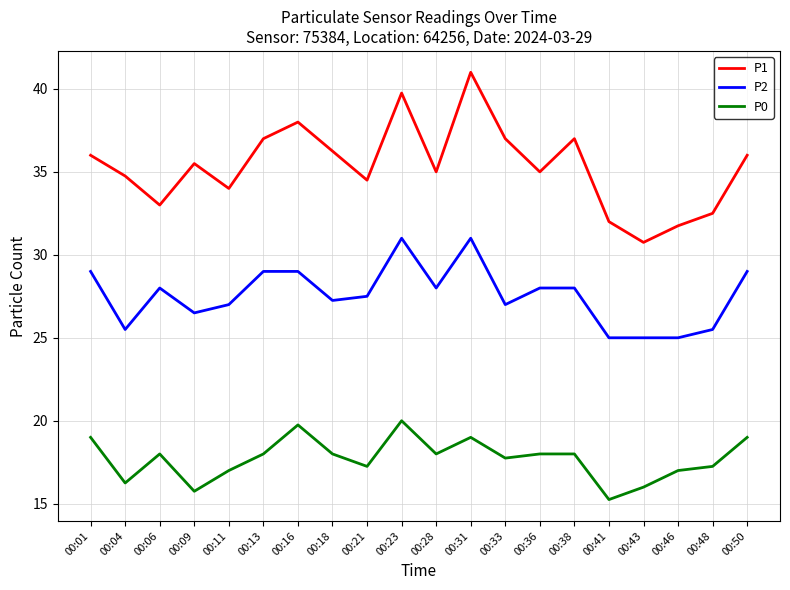

Which series has the largest range (max minus min)?

P1